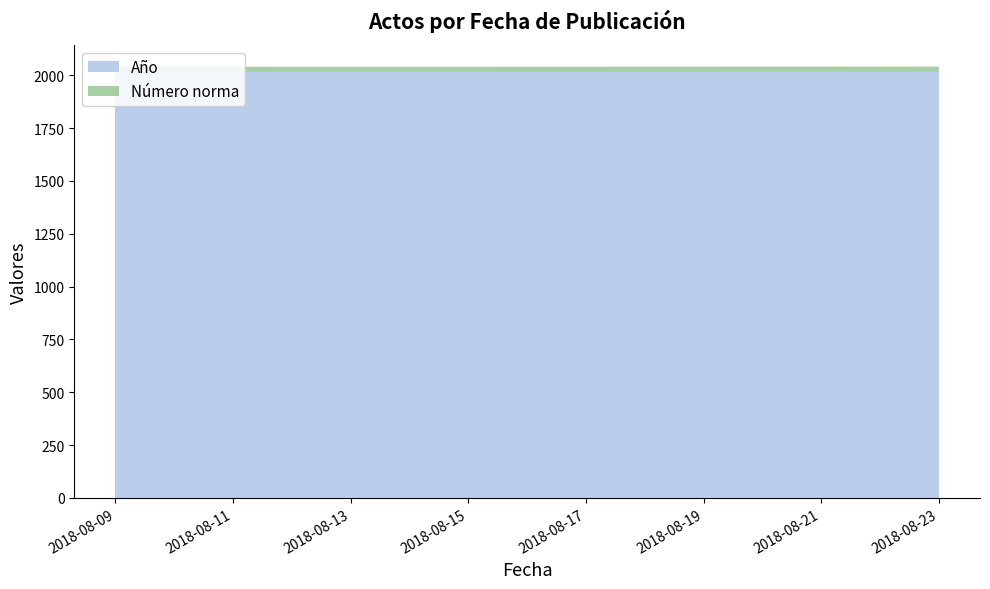

Reading left to right, transcribe all the data shown in this chart.

Año: 2018-08-09=2018	2018-08-23=2018
Número norma: 2018-08-09=22	2018-08-23=23